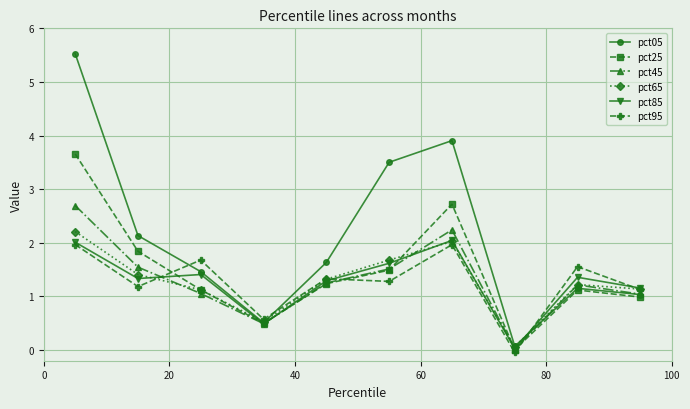

What is the value of the pct45 point at the 3rd from the left?

1.1